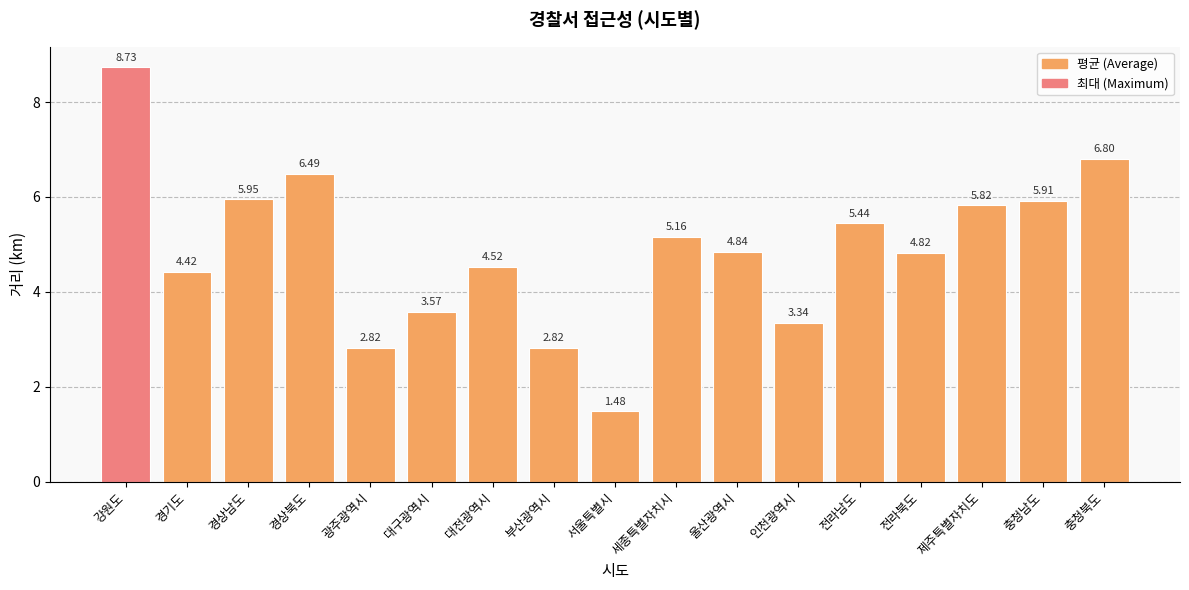

What is the difference between the values at 부산광역시 and 경상북도?

3.7